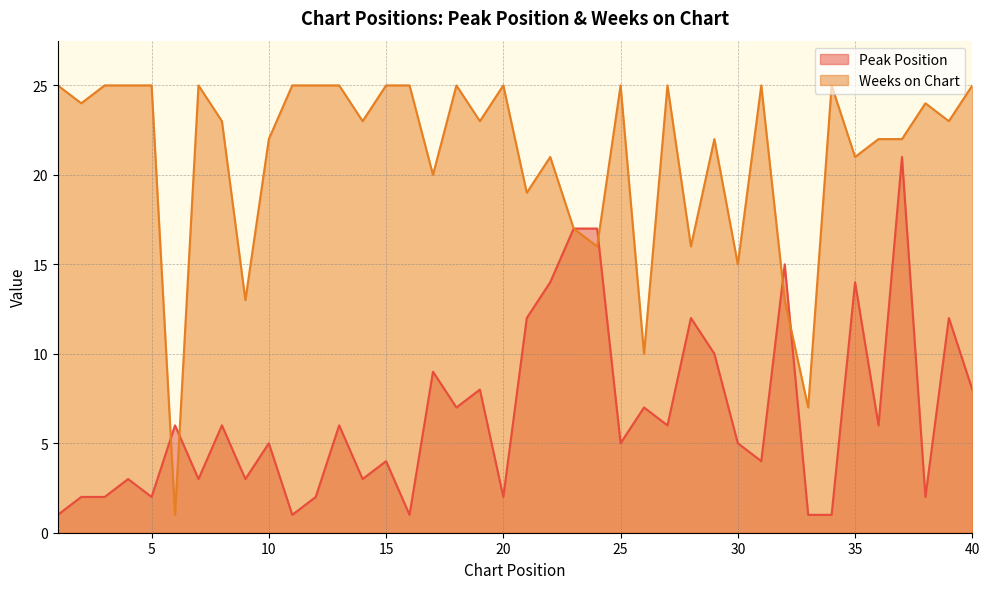

How many lines are shown in the chart?

2